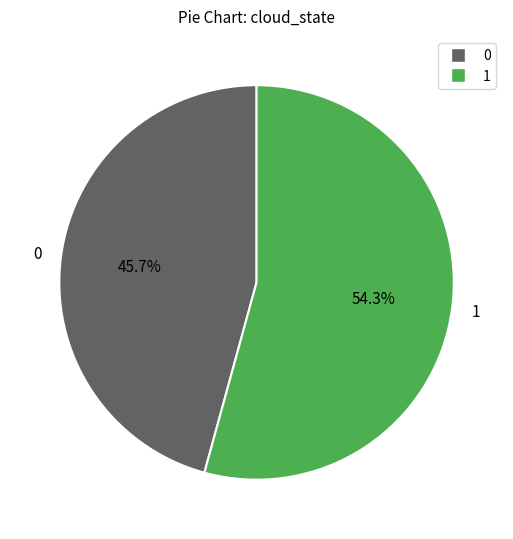

To the nearest percent, what is the difference between the largest and smallest slice percentages?

9%